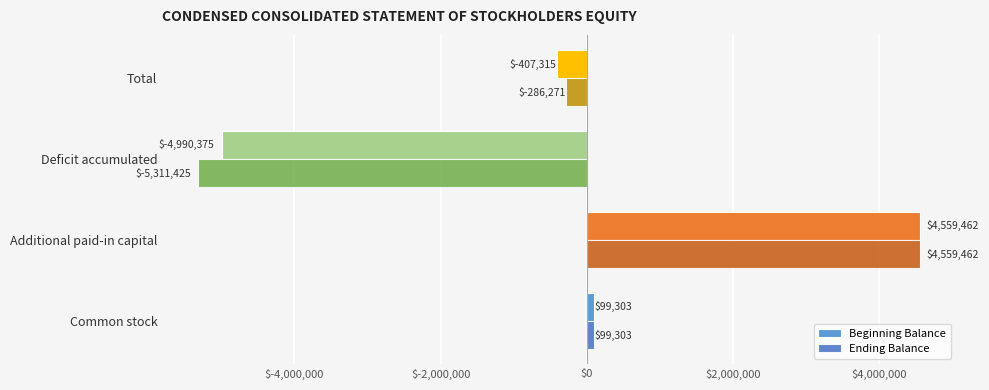

What is the lowest value of the Ending Balance series?

-5311425